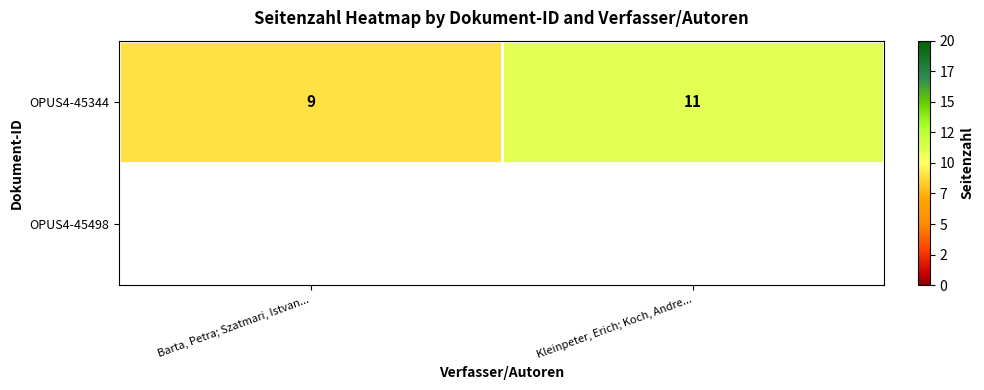

How many data points does each series have?

2